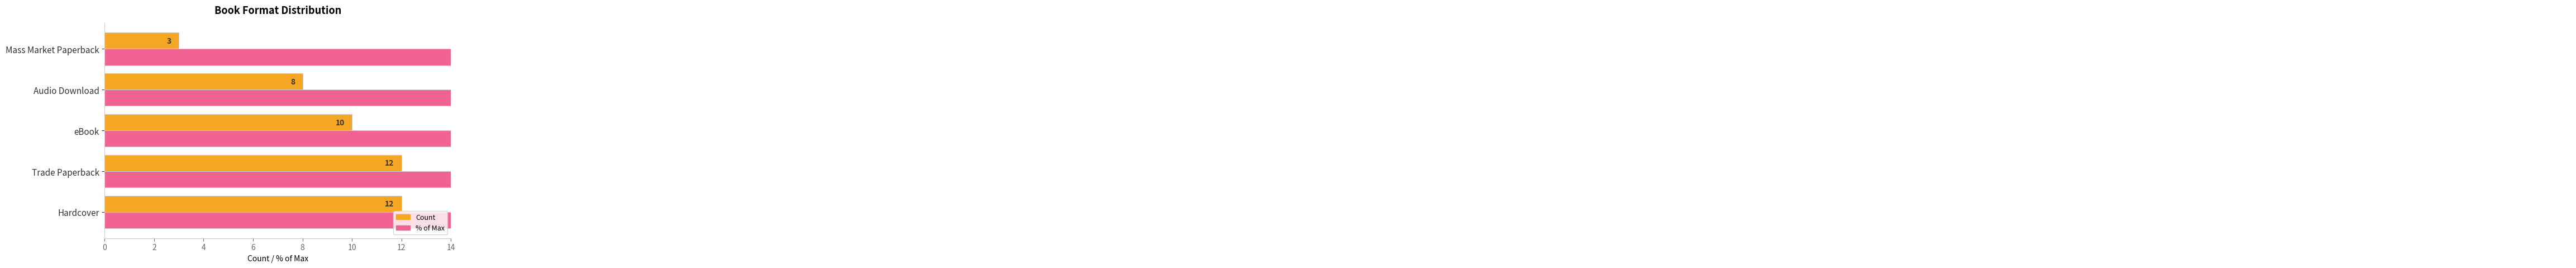

How many values in the % of Max series are below 83?

2